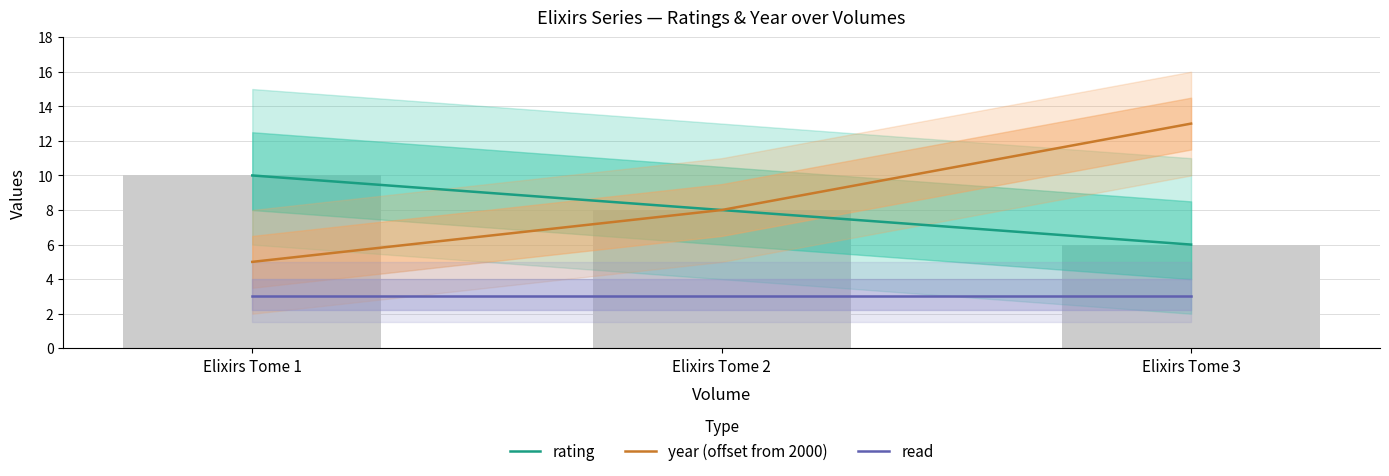

Where is year (offset from 2000) nearest to the value 9?

Elixirs Tome 2